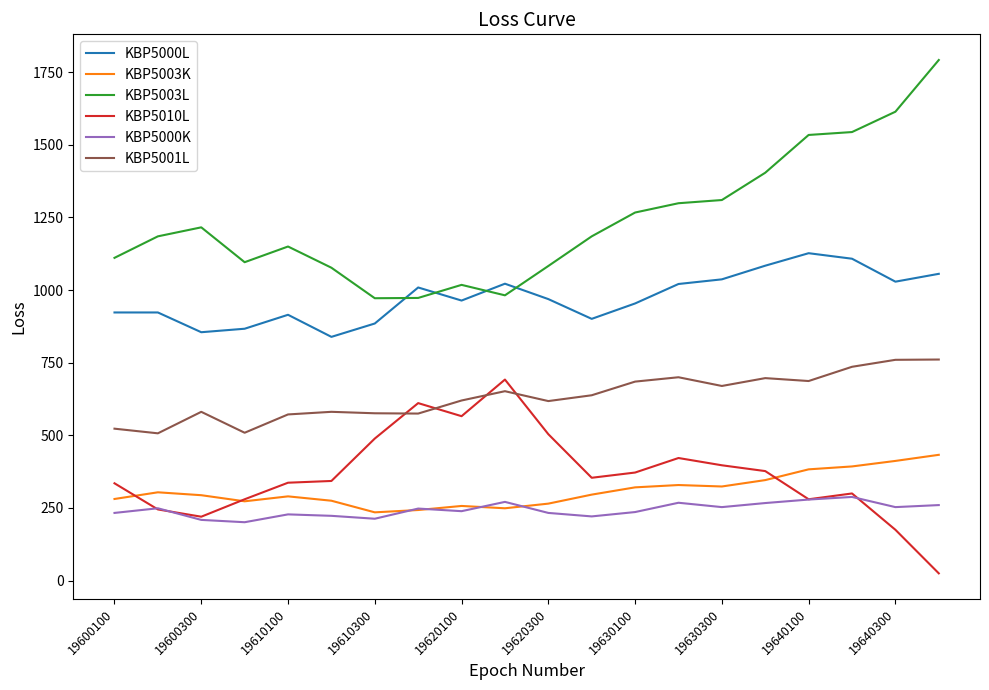

What is the maximum value shown in the chart?

1792